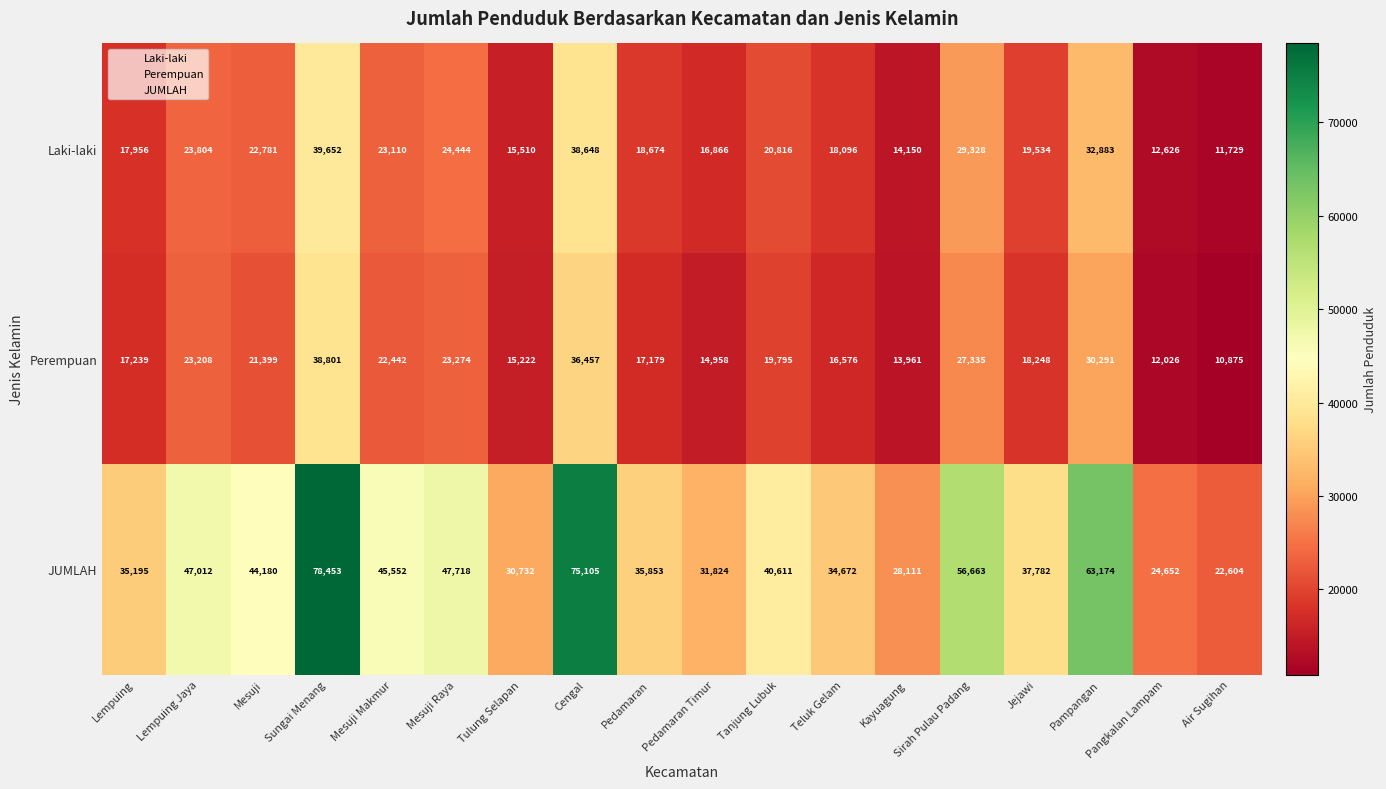

Where is JUMLAH nearest to the value 50528?

Mesuji Raya